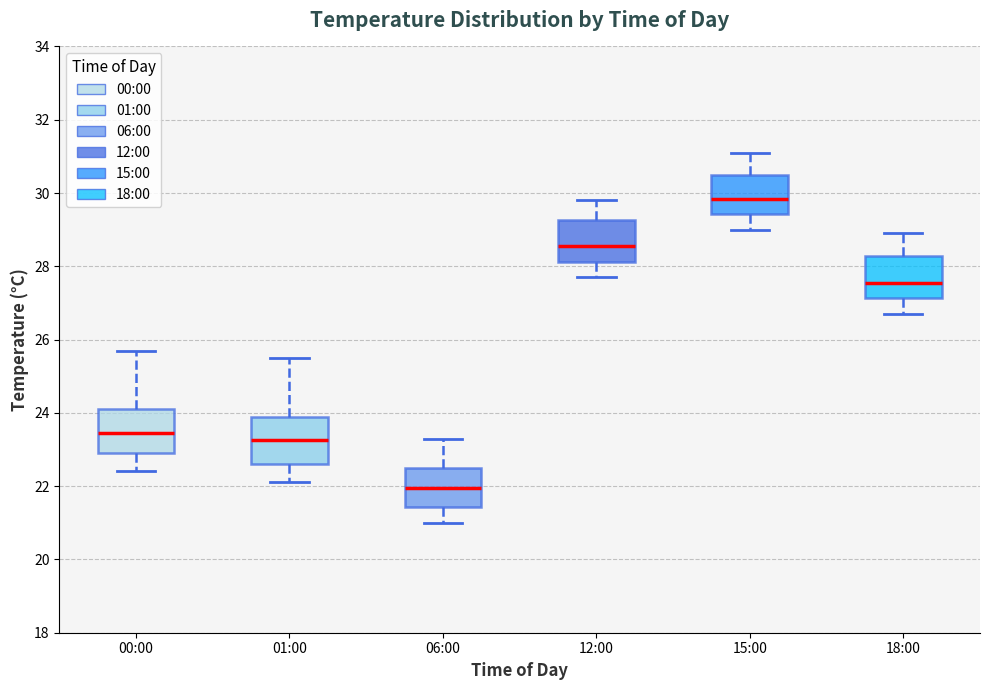

Reading left to right, read every box against the y-axis: the position of its median line, the range the box covers, and the ends of its whiskers. The values are not printed on the chart, so give them approximately, as read against the axis.

00:00: median 23.4, box 23.0 to 24.2, whiskers 22.4 to 25.8
01:00: median 23.2, box 22.6 to 23.8, whiskers 22.2 to 25.6
06:00: median 22.0, box 21.4 to 22.6, whiskers 21.0 to 23.4
12:00: median 28.6, box 28.2 to 29.2, whiskers 27.8 to 29.8
15:00: median 29.8, box 29.4 to 30.6, whiskers 29.0 to 31.2
18:00: median 27.6, box 27.2 to 28.2, whiskers 26.8 to 29.0